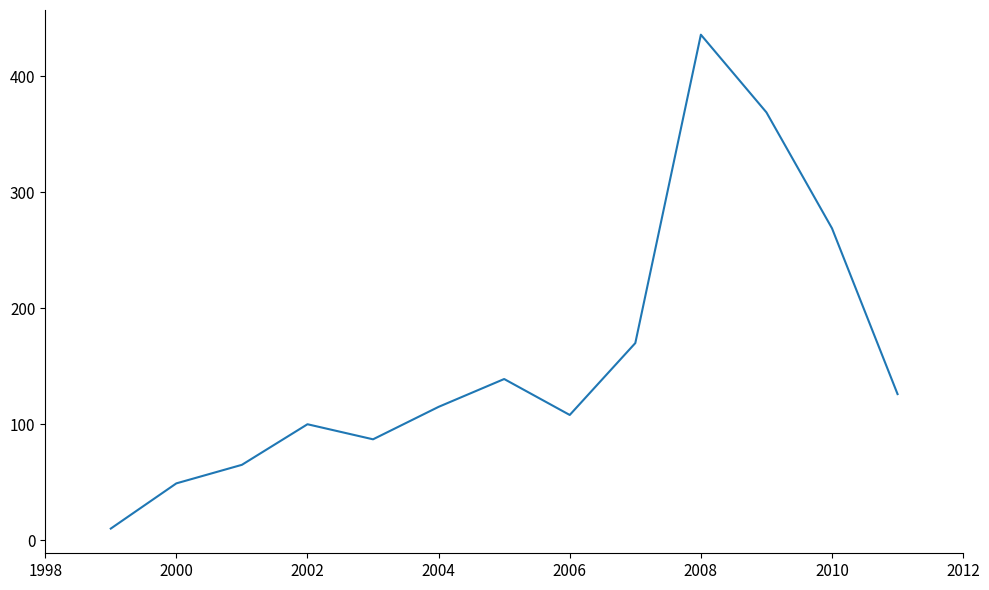

How many lines are shown in the chart?

1